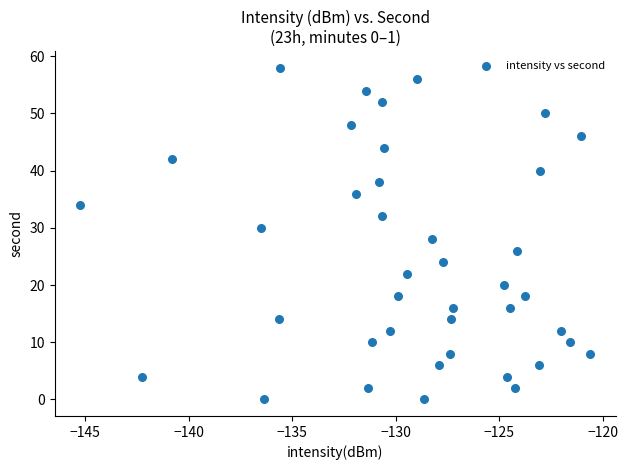

What is the range of Y values (max minus min)?

58